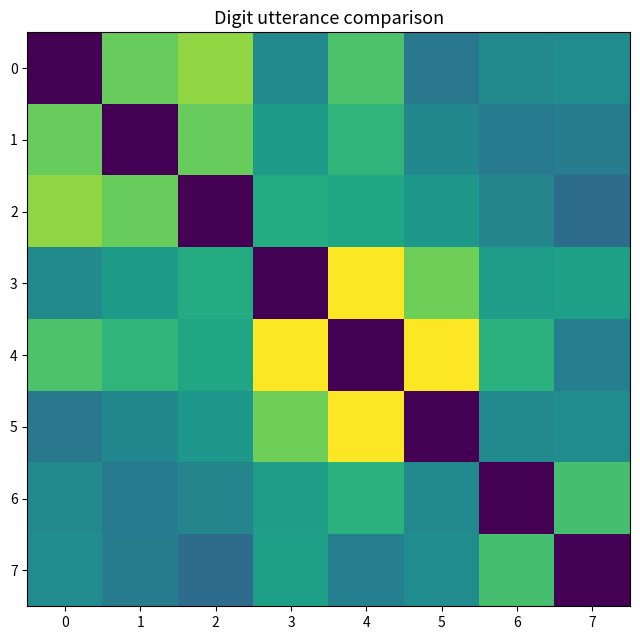

Between 5 and 2, which is larger?

2